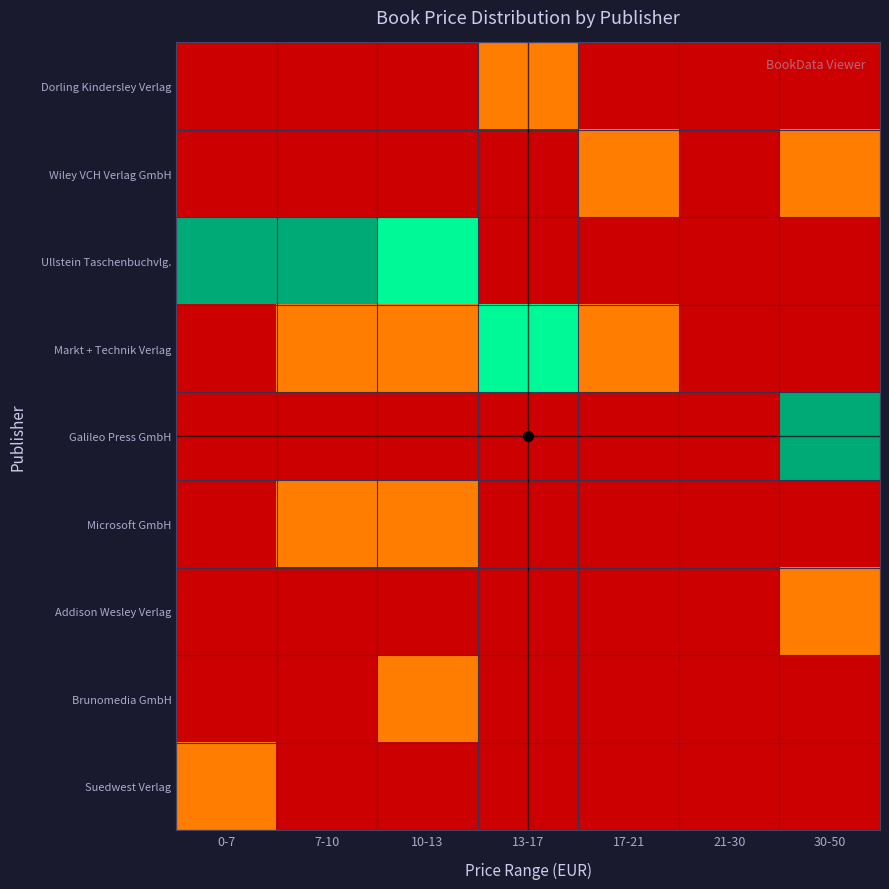

Between 7-10 and 30-50, which series saw the biggest shift?

Ullstein Taschenbuchvlg.